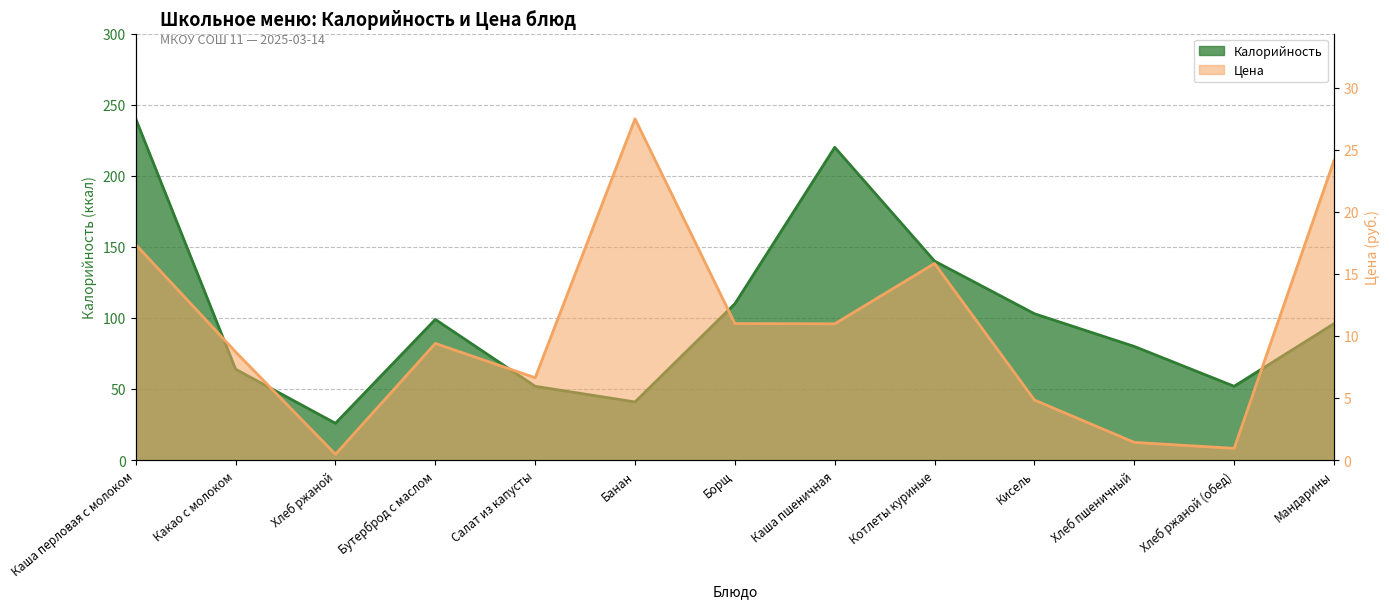

Where is the first local maximum for Цена?

Бутерброд с маслом